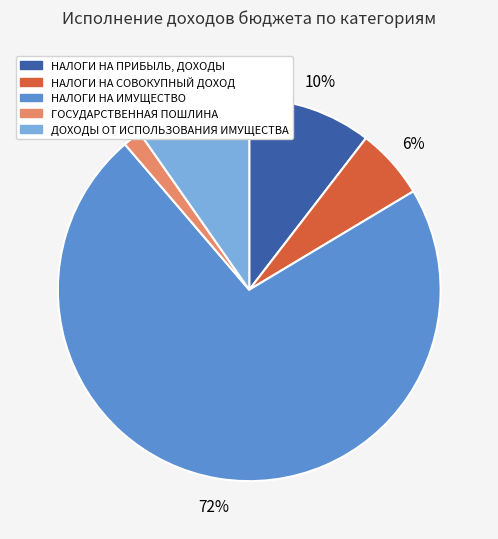

Do НАЛОГИ НА ИМУЩЕСТВО and ДОХОДЫ ОТ ИСПОЛЬЗОВАНИЯ ИМУЩЕСТВА together represent more than half of the pie?

Yes